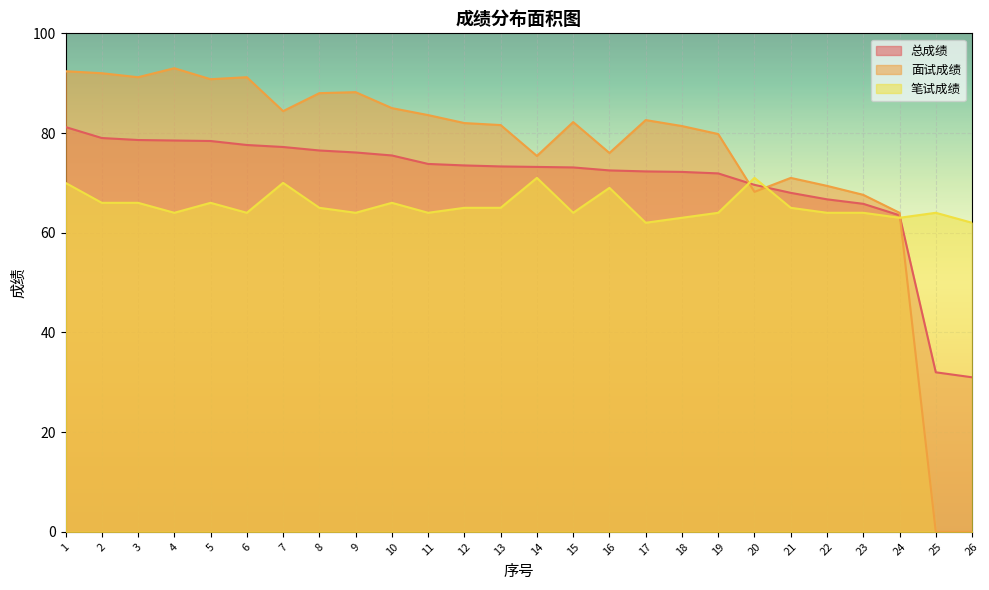

How many interior local valleys does the 笔试成绩 series have?

7